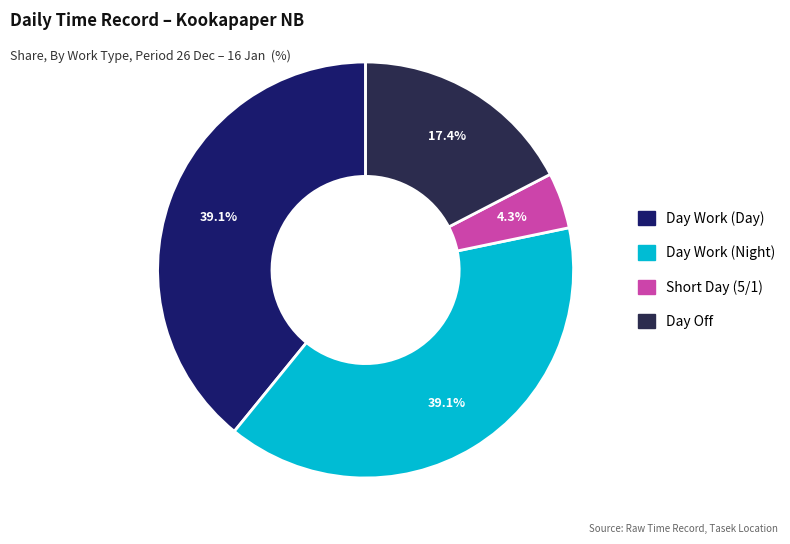

Count the number of slices in the pie.

4